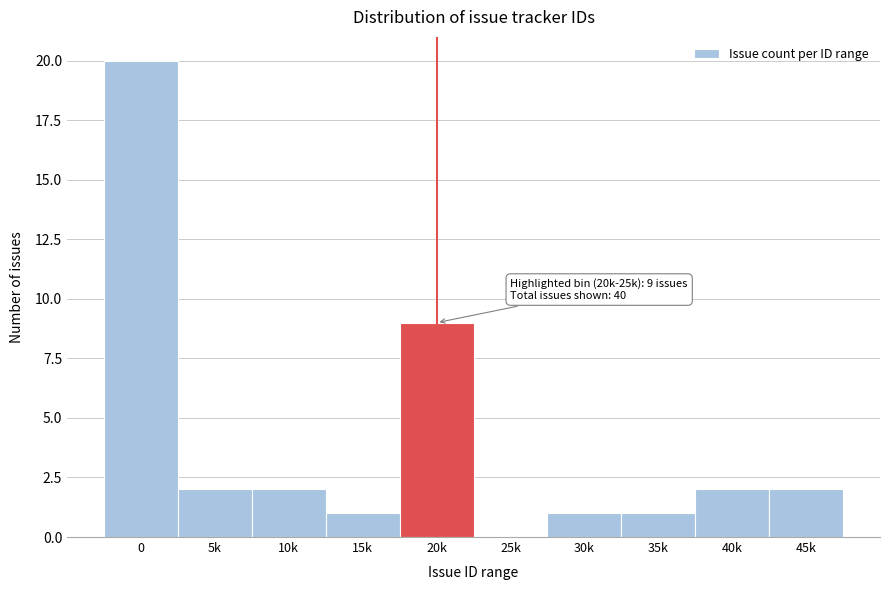

Reading left to right, extract all data points from this chart.

0=20	5k=2	10k=2	15k=1	20k=9	25k=0	30k=1	35k=1	40k=2	45k=2